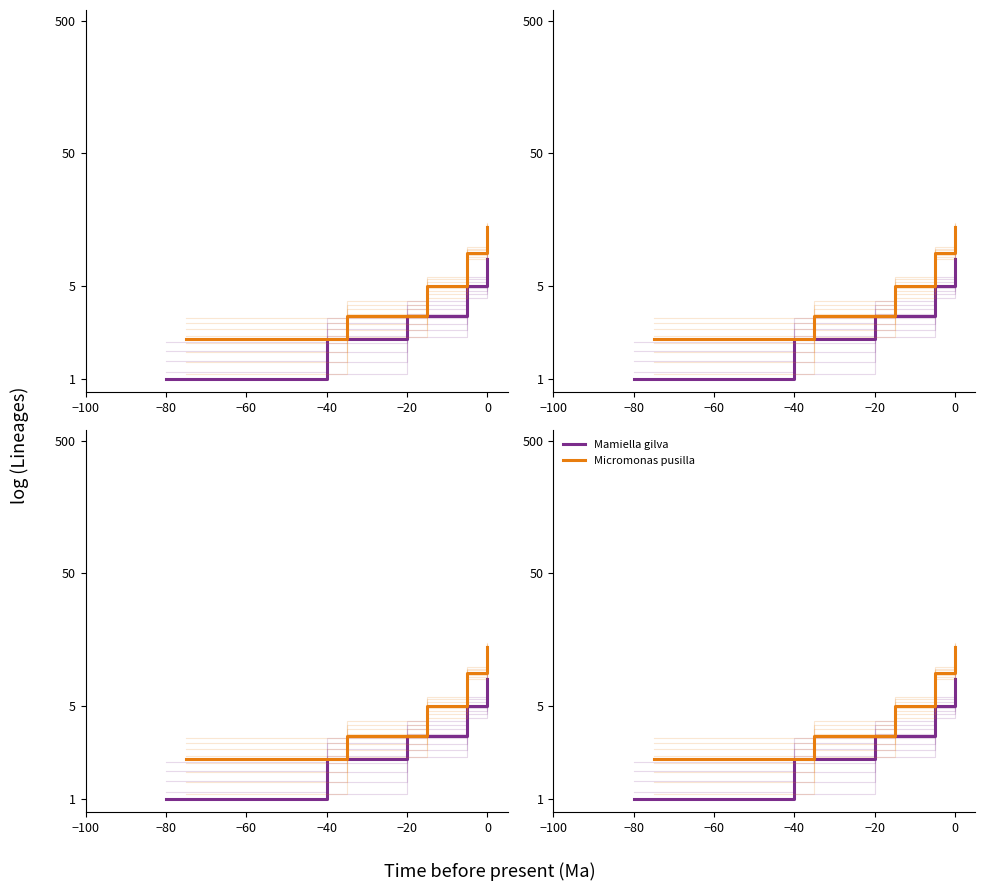

True or false: Mamiella gilva and Micromonas pusilla intersect in this chart.

False